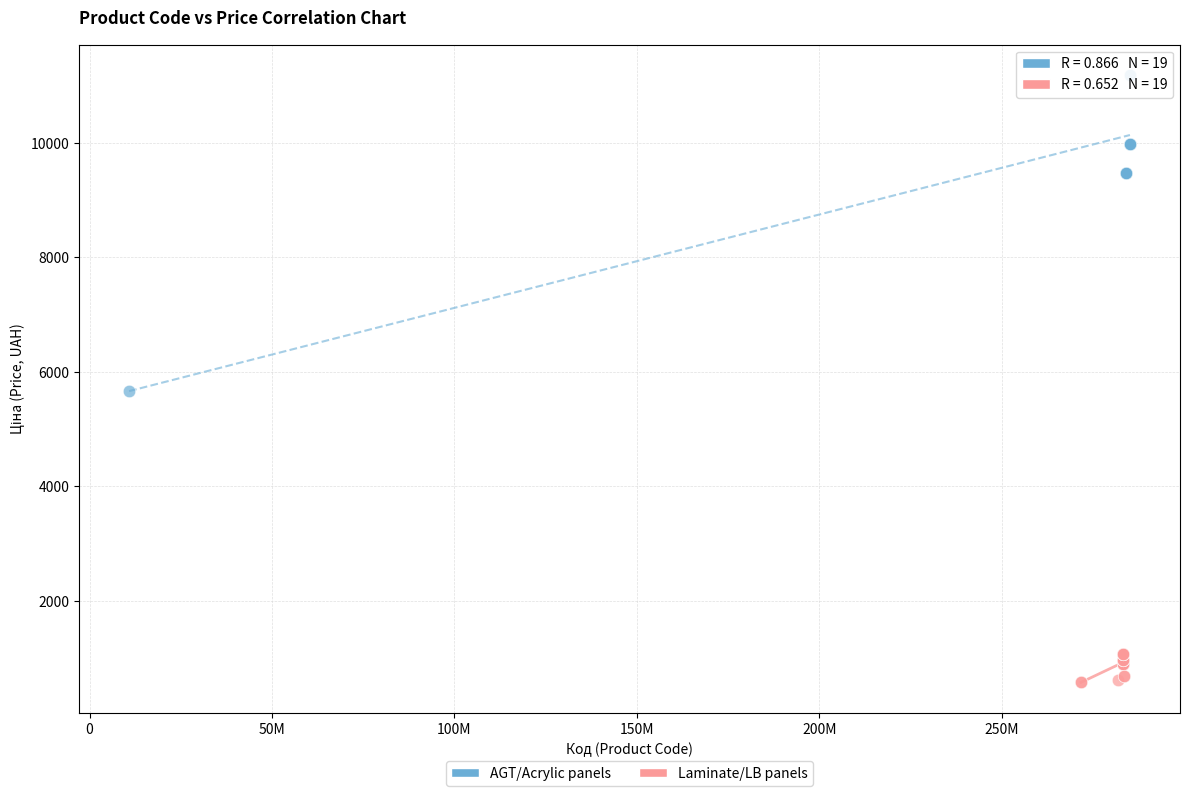

Which series reaches the maximum Y coordinate?

AGT/Acrylic panels